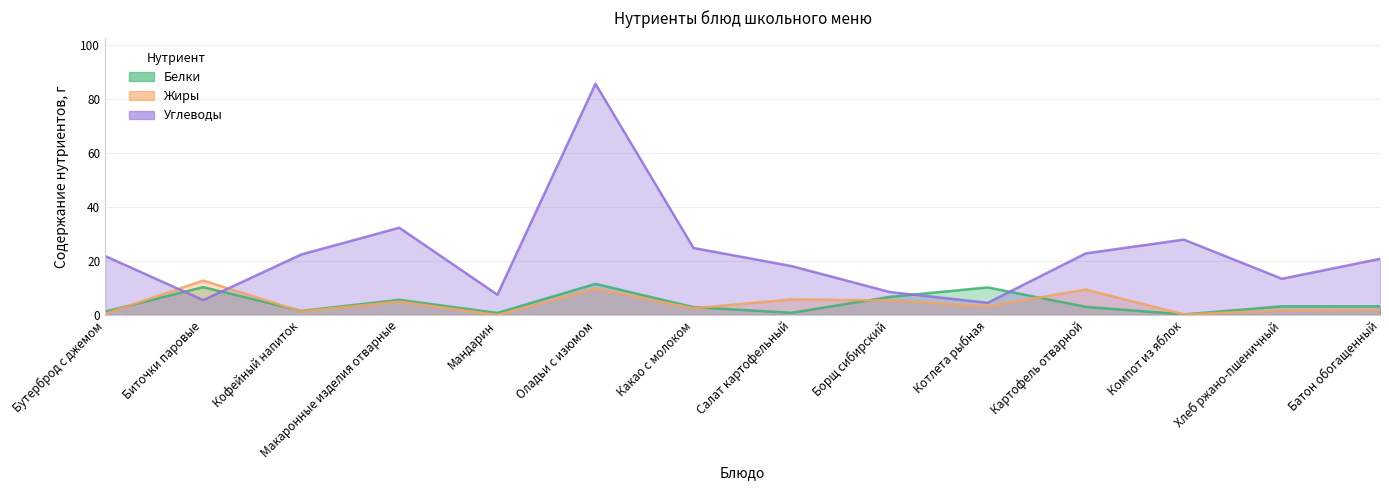

What is the total value across all series at Салат картофельный?

24.7